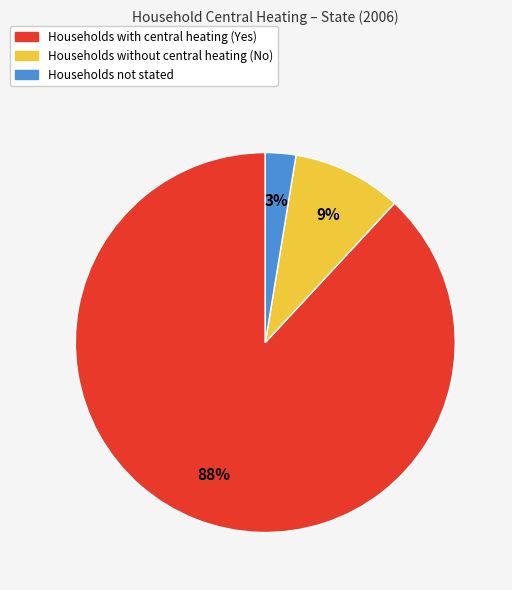

To the nearest percent, what is the average slice percentage?

33%